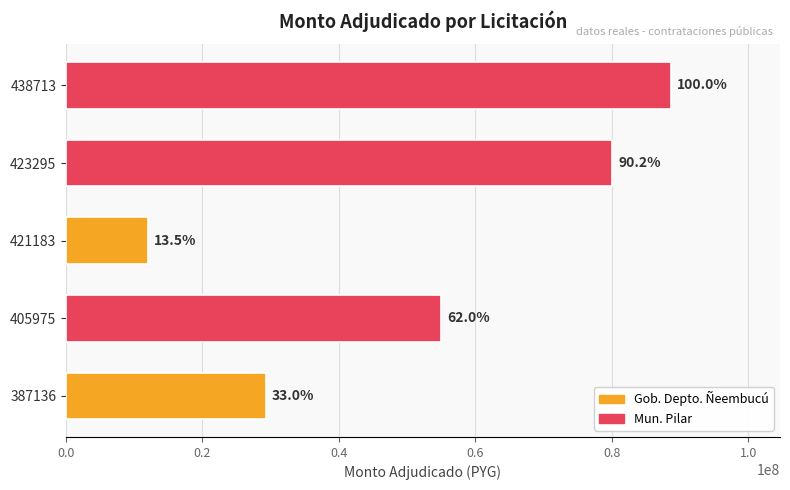

Does the chart contain any negative values?

No